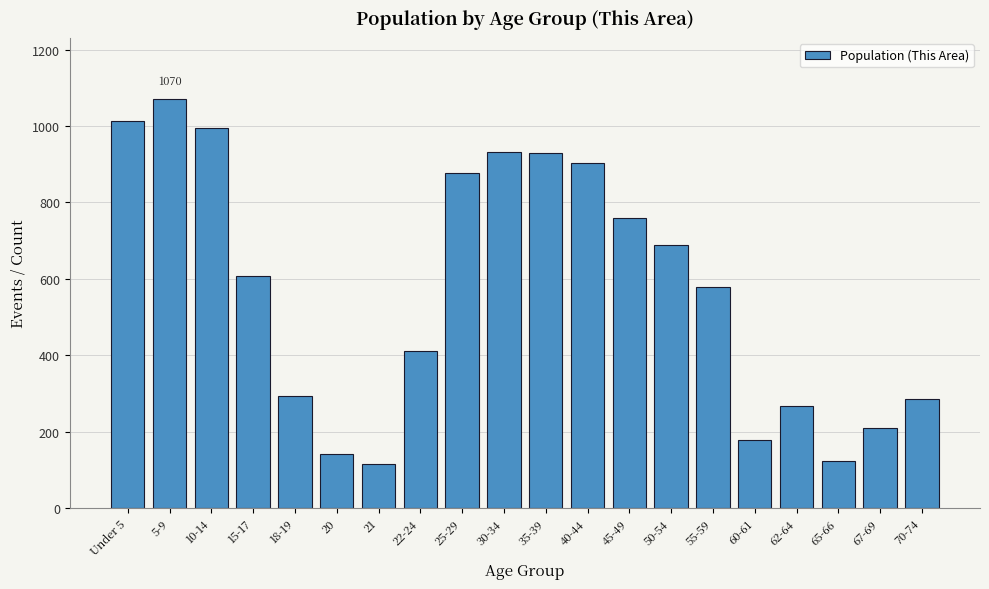

The value at 67-69 is 209. True or false?

True